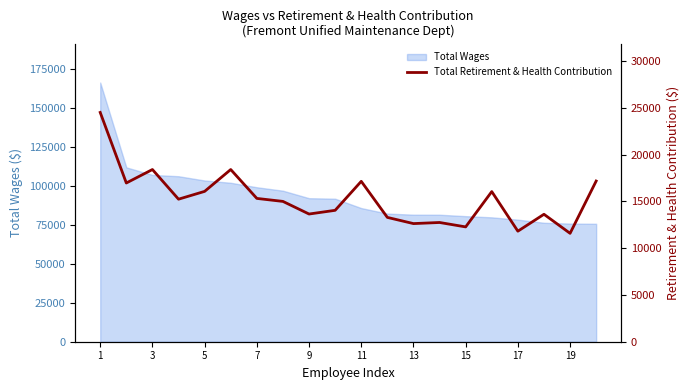

The value of Total Wages at 3 is 189529. True or false?

False